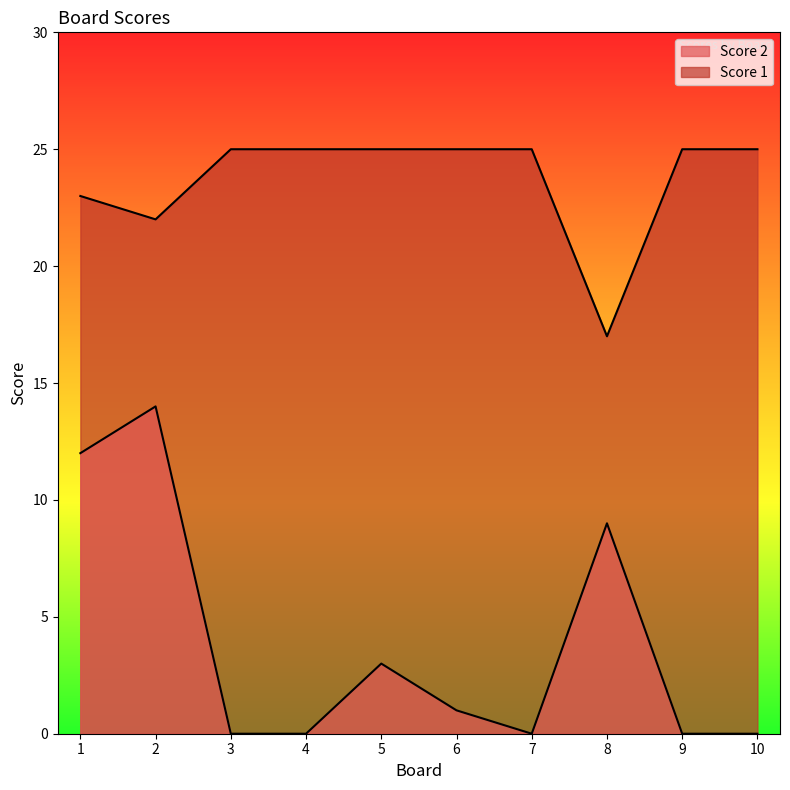

Count the number of data series in this chart.

2